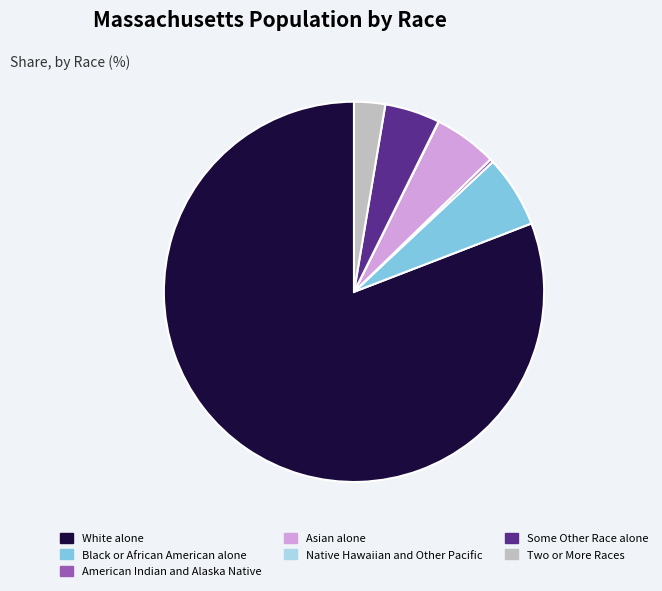

Combined, do White alone and American Indian and Alaska Native account for over 50%?

Yes